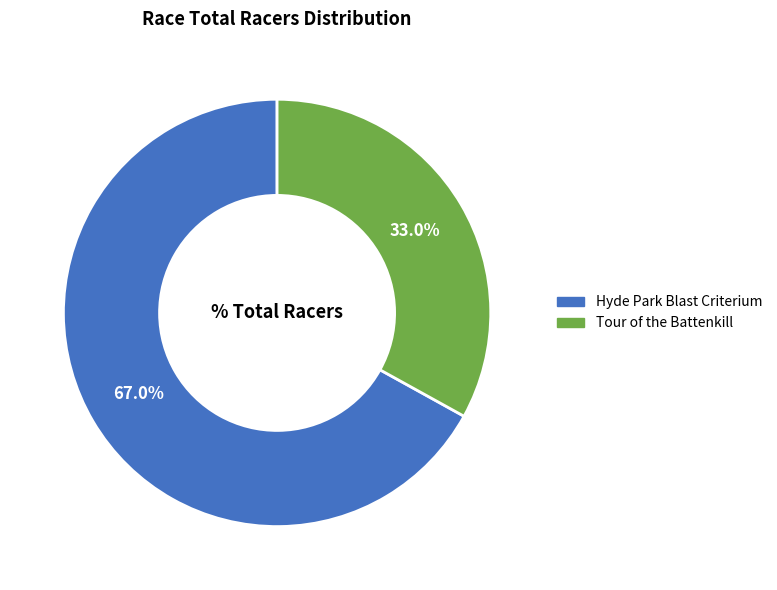

True or false: Hyde Park Blast Criterium accounts for 67% of the total.

True